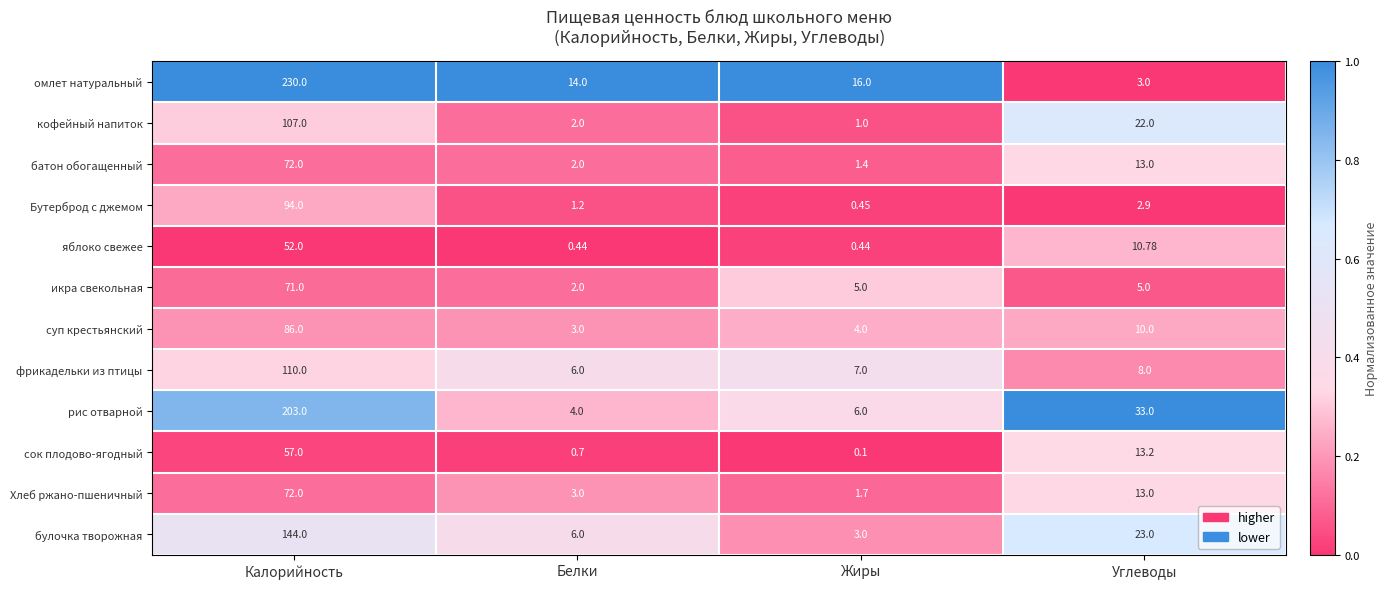

Which category has the highest value in the фрикадельки из птицы series?

Калорийность